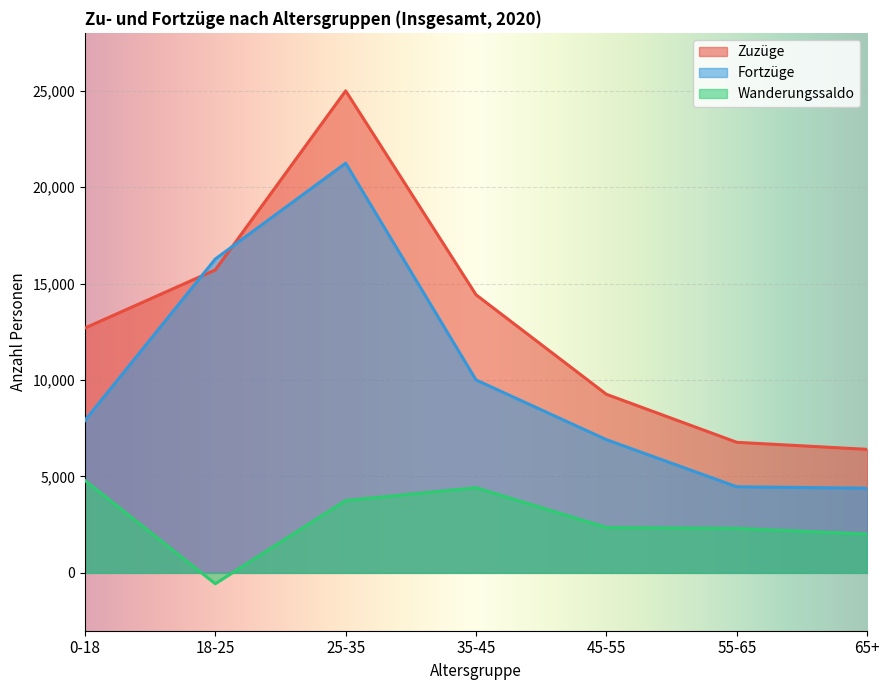

What is the difference between the maximum and minimum values in the Zuzüge series?

18589